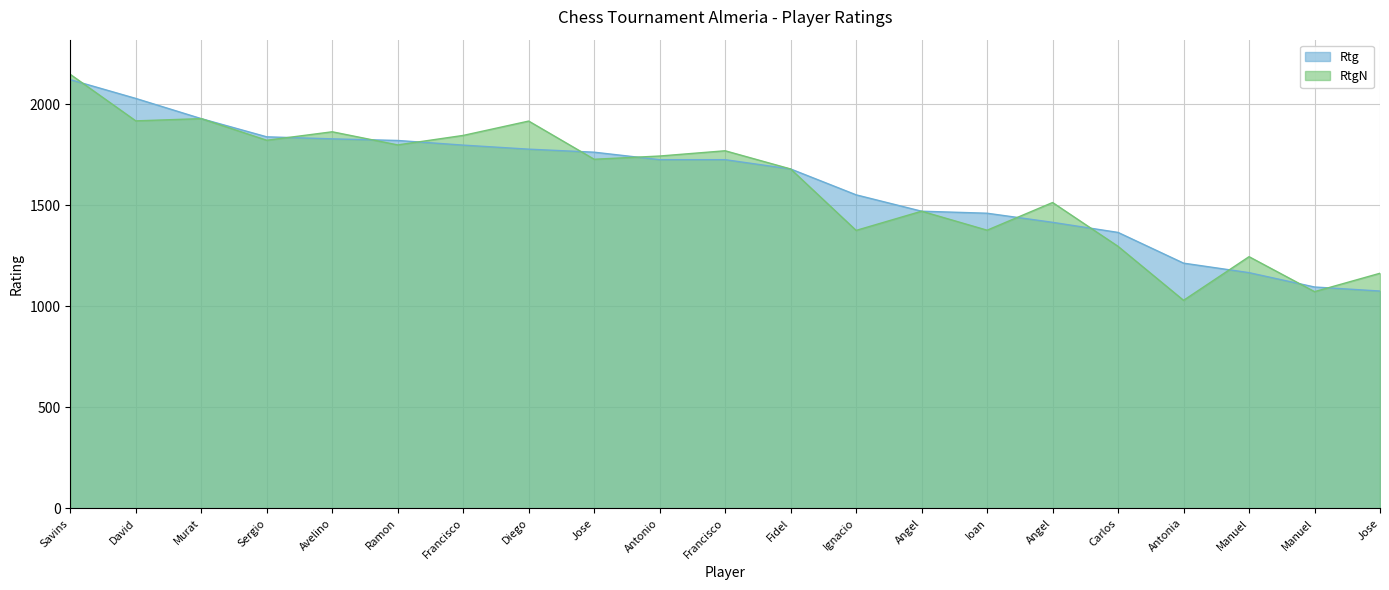

What is the average value of the Rtg series?

1611